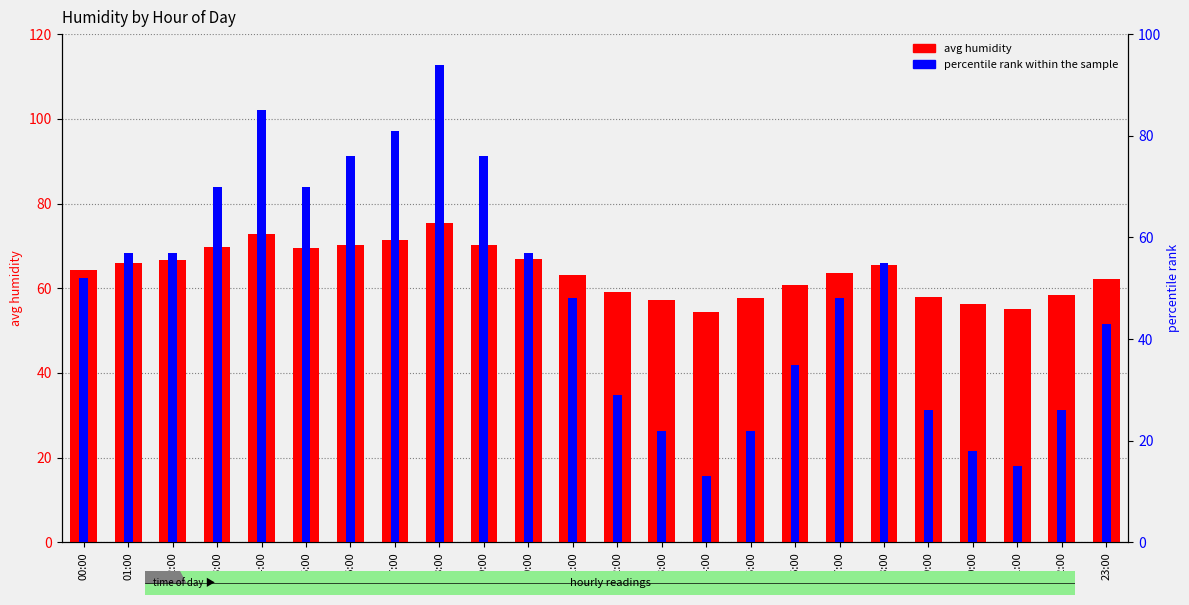

At which category is the sum across all series the highest?

08:00